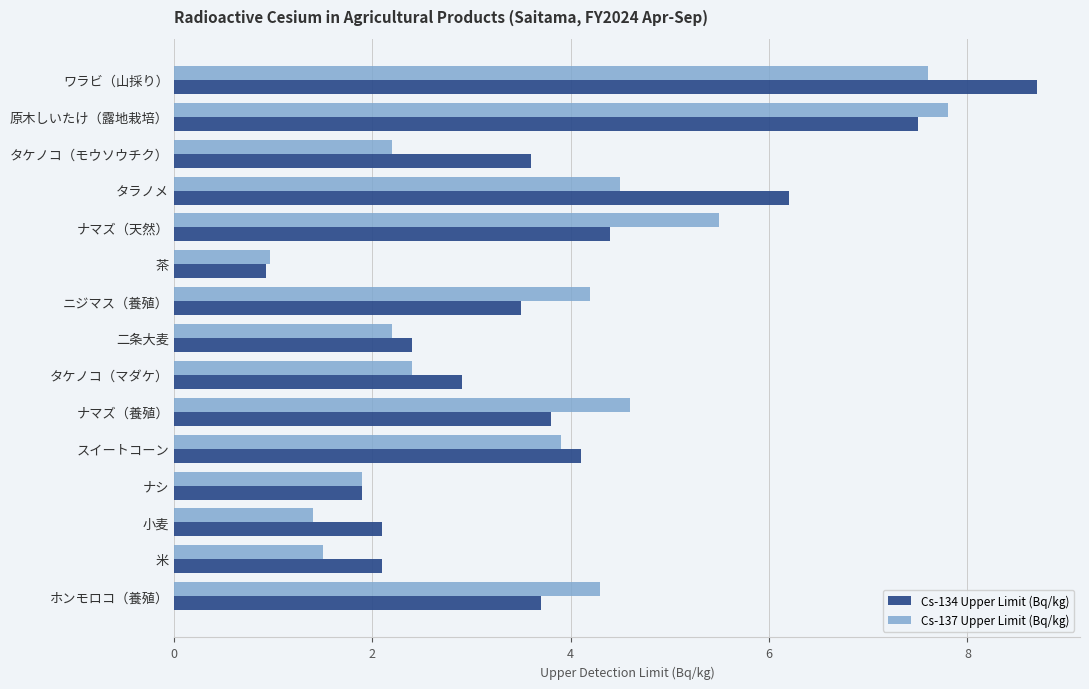

Is the value of Cs-137 Upper Limit (Bq/kg) at タラノメ greater than the value of Cs-134 Upper Limit (Bq/kg) at スイートコーン?

Yes